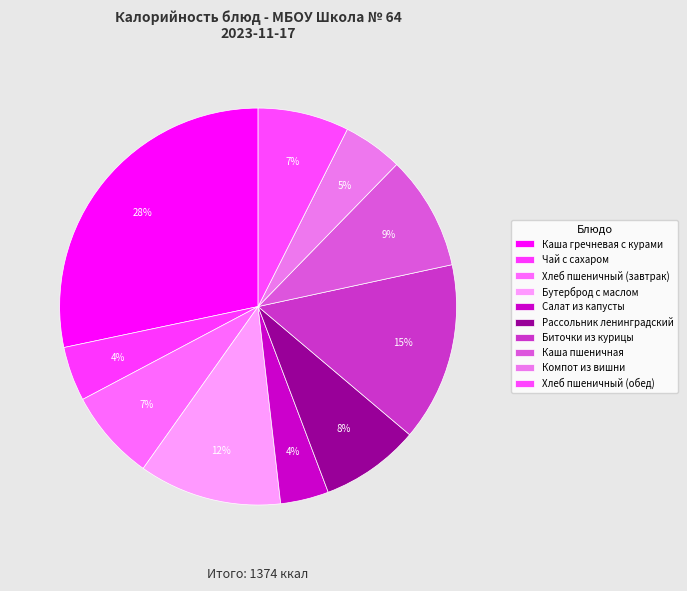

Count the number of slices in the pie.

10